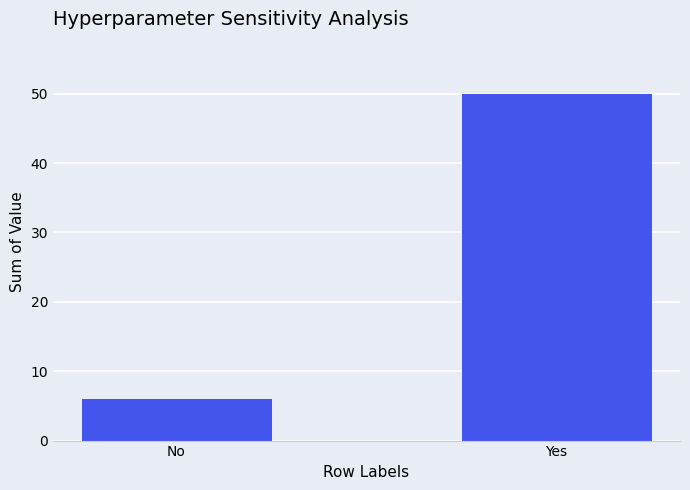

List the labels in order of value, largest first.

Yes, No